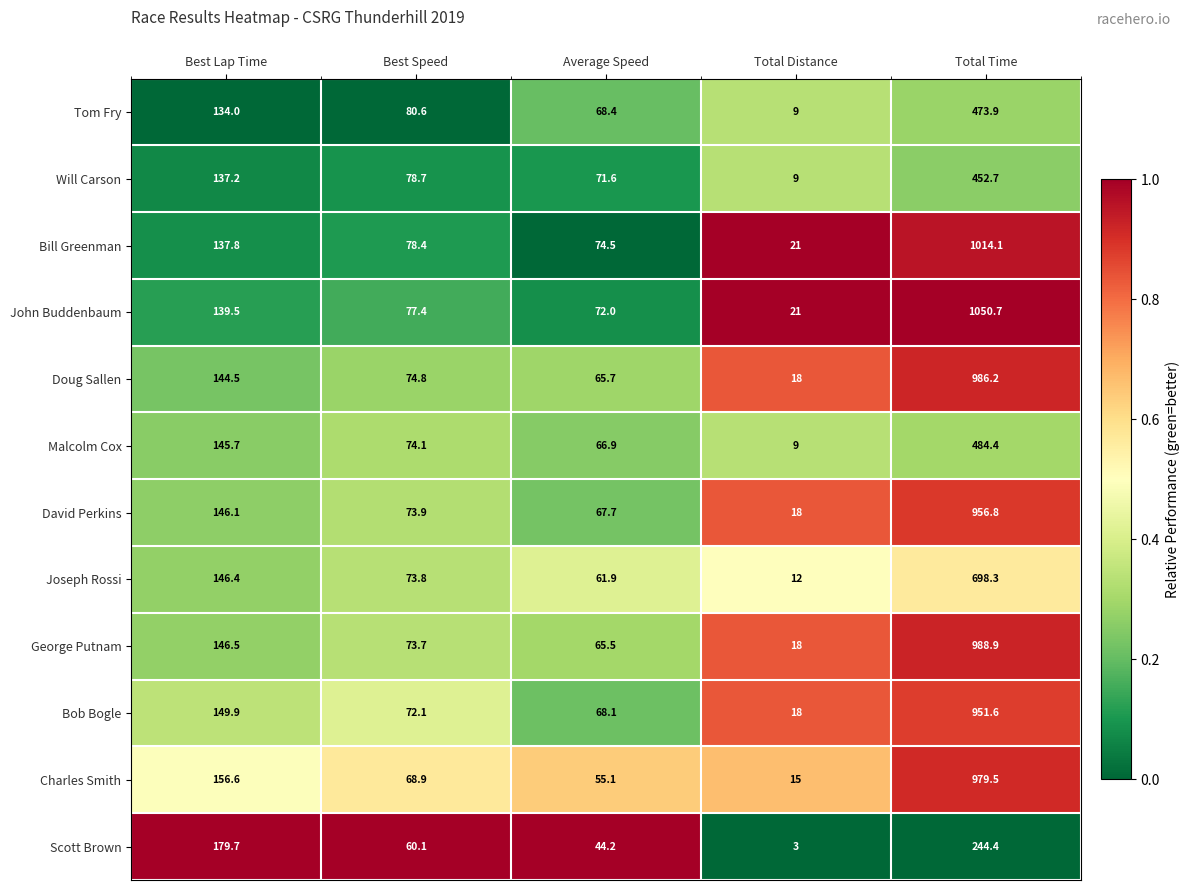

Which category has the lowest value across all series?

Total Distance